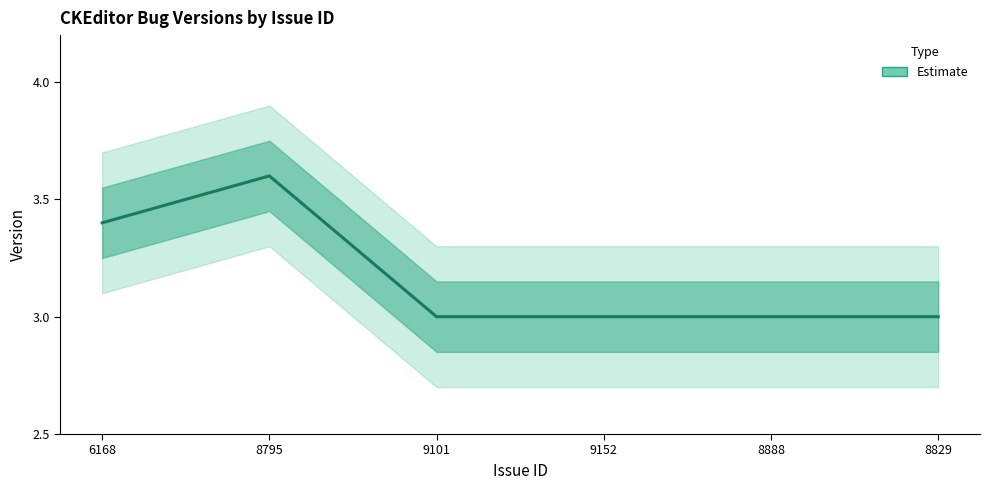

Between 9101 and 8829, which is larger?

9101